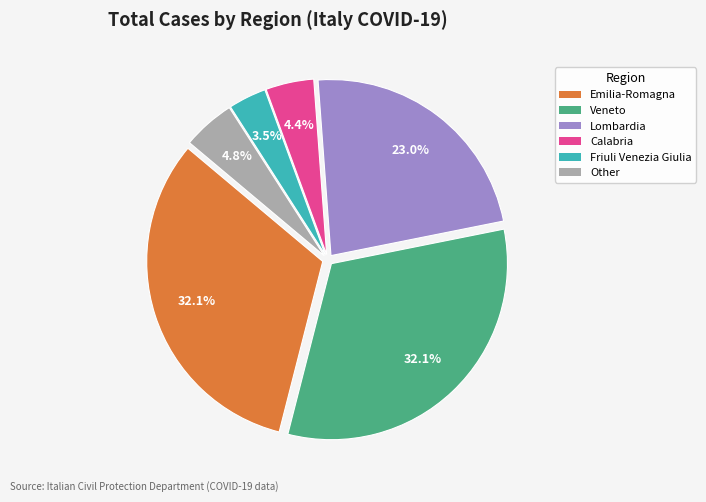

How many segments does this pie chart have?

6